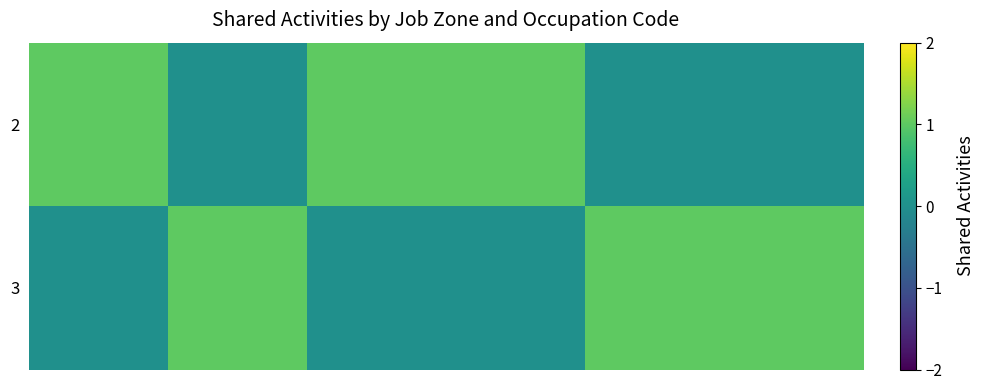

Which series has the largest total across all categories?

2